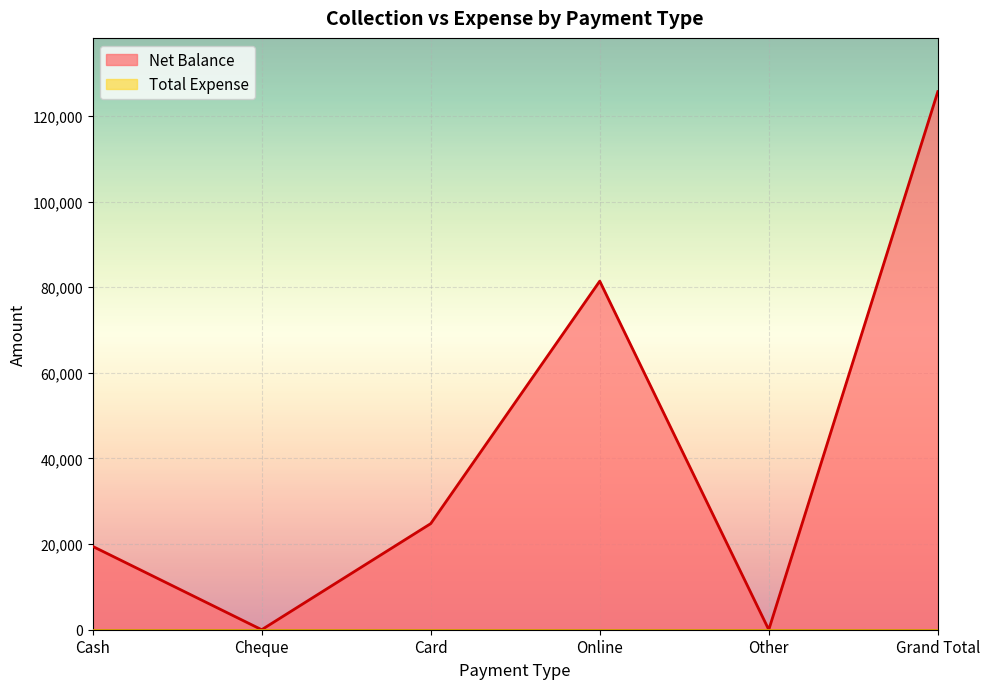

List the labels in order of value, largest first.

Grand Total, Online, Card, Cash, Cheque, Other